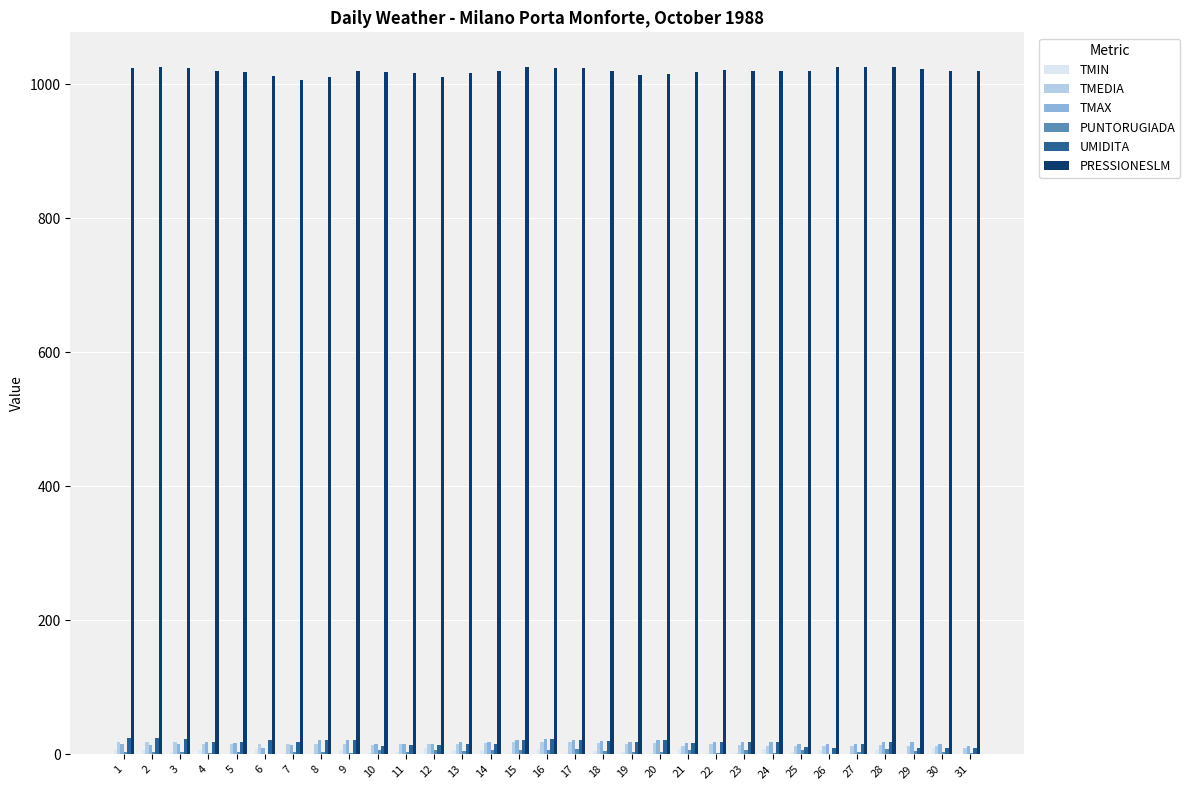

Is the value of PRESSIONESLM at 1 greater than the value of TMEDIA at 1?

Yes